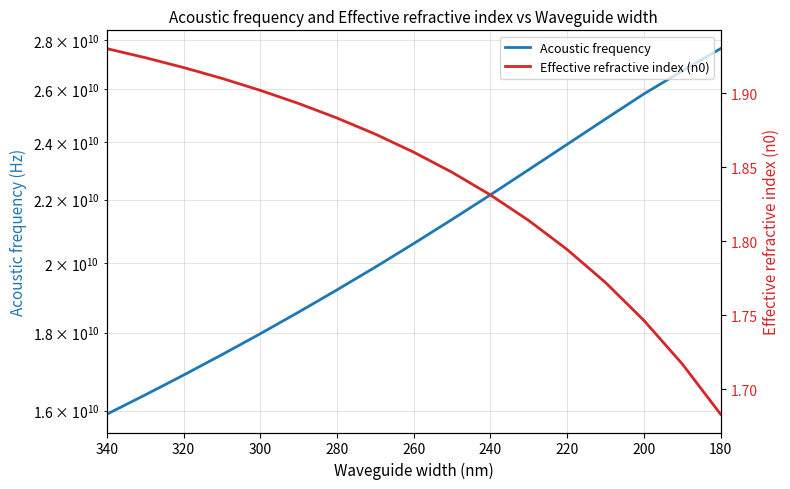

True or false: Effective refractive index (n0) has more than 2 points higher than both neighbors.

False